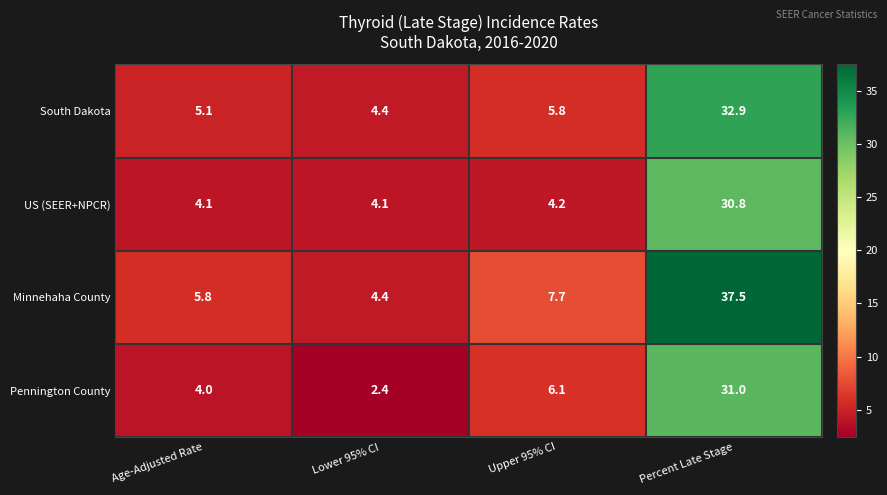

What is the total value across all series at Lower 95% CI?

15.3